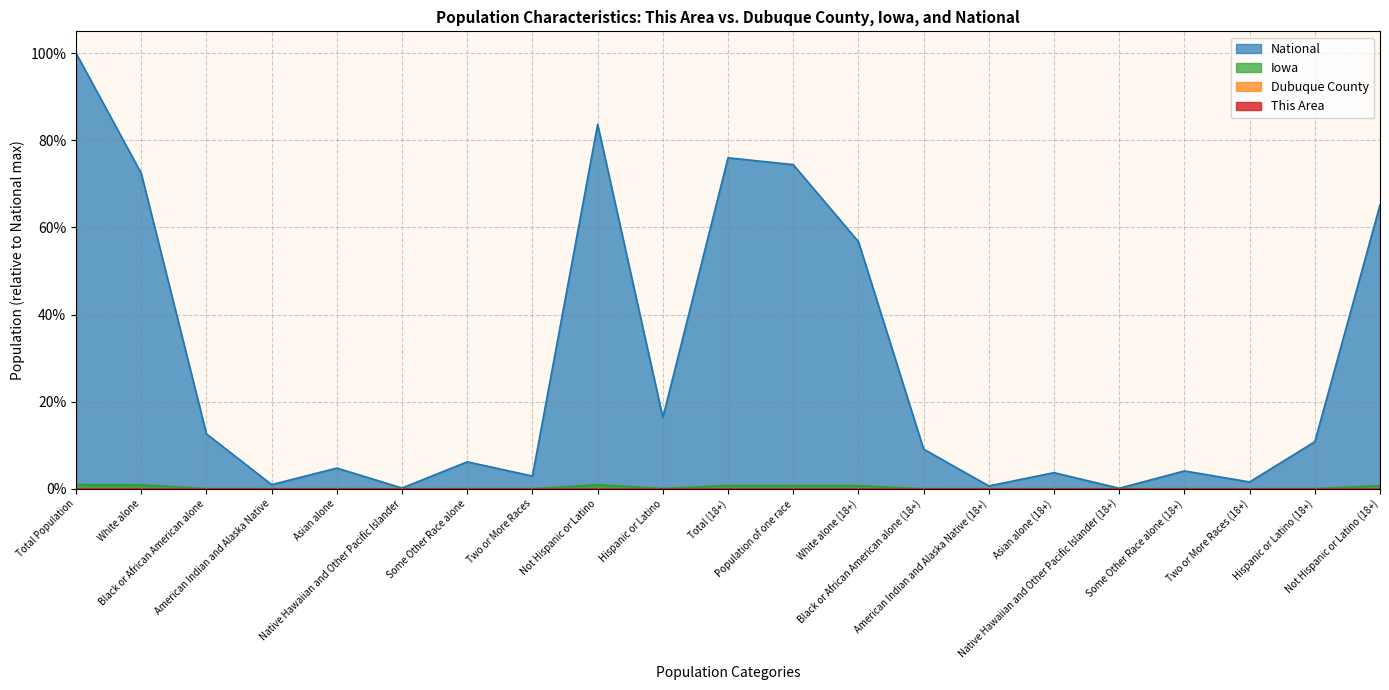

What are all the series names shown in the legend?

This Area, Dubuque County, Iowa, National